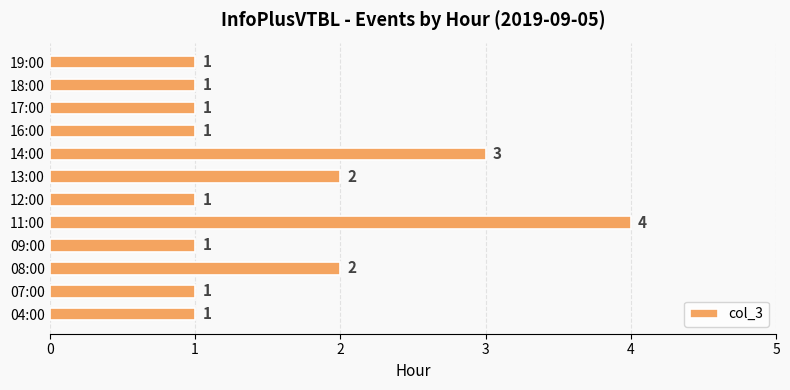

Reading top to bottom, list all the values displayed in this chart.

1	1	1	1	3	2	1	4	1	2	1	1